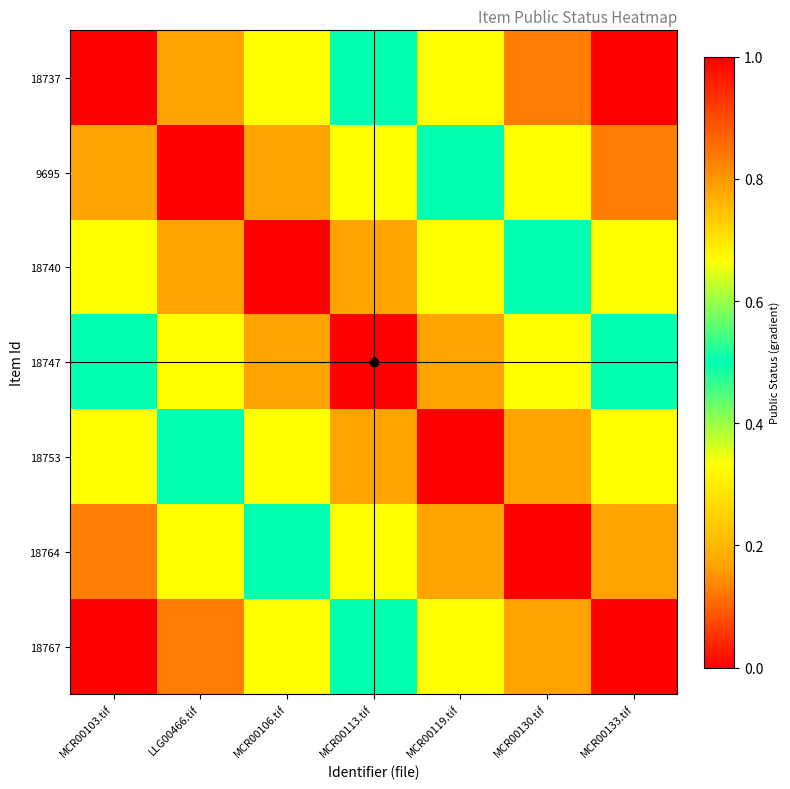

Reading left to right, extract all data points from this chart.

18737: MCR00103.tif=0.0	LLG00466.tif=0.2	MCR00106.tif=0.3	MCR00113.tif=0.5	MCR00119.tif=0.7	MCR00130.tif=0.8	MCR00133.tif=1.0
9695: MCR00103.tif=0.2	LLG00466.tif=0.0	MCR00106.tif=0.2	MCR00113.tif=0.3	MCR00119.tif=0.5	MCR00130.tif=0.7	MCR00133.tif=0.8
18740: MCR00103.tif=0.3	LLG00466.tif=0.2	MCR00106.tif=0.0	MCR00113.tif=0.2	MCR00119.tif=0.3	MCR00130.tif=0.5	MCR00133.tif=0.7
18747: MCR00103.tif=0.5	LLG00466.tif=0.3	MCR00106.tif=0.2	MCR00113.tif=0.0	MCR00119.tif=0.2	MCR00130.tif=0.3	MCR00133.tif=0.5
18753: MCR00103.tif=0.7	LLG00466.tif=0.5	MCR00106.tif=0.3	MCR00113.tif=0.2	MCR00119.tif=0.0	MCR00130.tif=0.2	MCR00133.tif=0.3
18764: MCR00103.tif=0.8	LLG00466.tif=0.7	MCR00106.tif=0.5	MCR00113.tif=0.3	MCR00119.tif=0.2	MCR00130.tif=0.0	MCR00133.tif=0.2
18767: MCR00103.tif=1.0	LLG00466.tif=0.8	MCR00106.tif=0.7	MCR00113.tif=0.5	MCR00119.tif=0.3	MCR00130.tif=0.2	MCR00133.tif=0.0